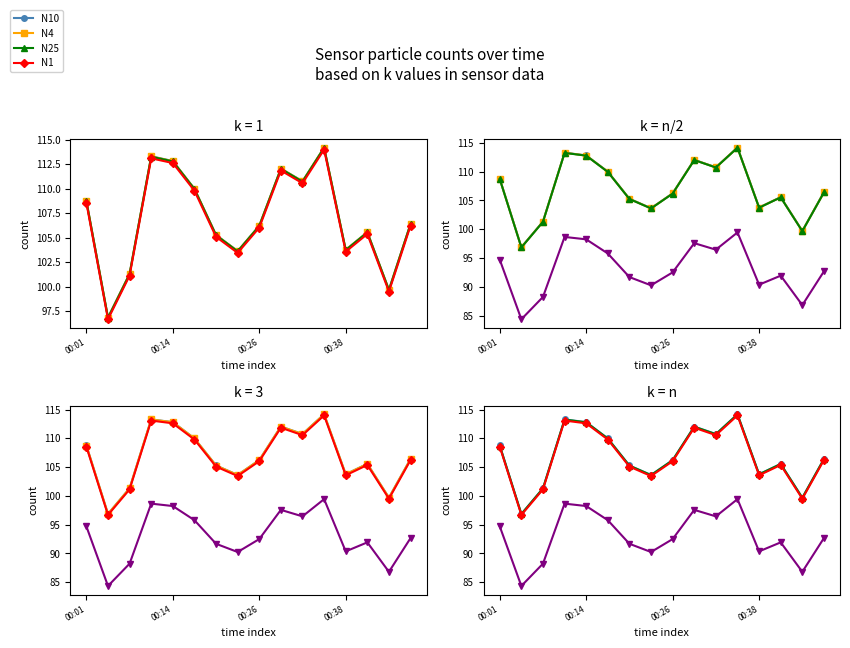

Reading left to right, list all the values displayed in this chart.

N10: 108.8	96.9	101.3	113.3	112.8	110.0	105.3	103.6	106.2	112.0	110.8	114.2	103.8	105.6	99.7	106.4
N4: 108.7	96.9	101.3	113.3	112.8	110.0	105.3	103.6	106.2	112.0	110.7	114.2	103.8	105.6	99.7	106.4
N25: 108.7	96.8	101.3	113.3	112.8	110.0	105.2	103.6	106.2	112.0	110.7	114.2	103.7	105.5	99.7	106.4
N1: 108.6	96.7	101.1	113.1	112.6	109.8	105.1	103.5	106.0	111.8	110.5	114.0	103.6	105.4	99.5	106.2
N05: 94.7	84.4	88.2	98.7	98.2	95.8	91.7	90.3	92.5	97.6	96.4	99.4	90.4	91.9	86.8	92.7